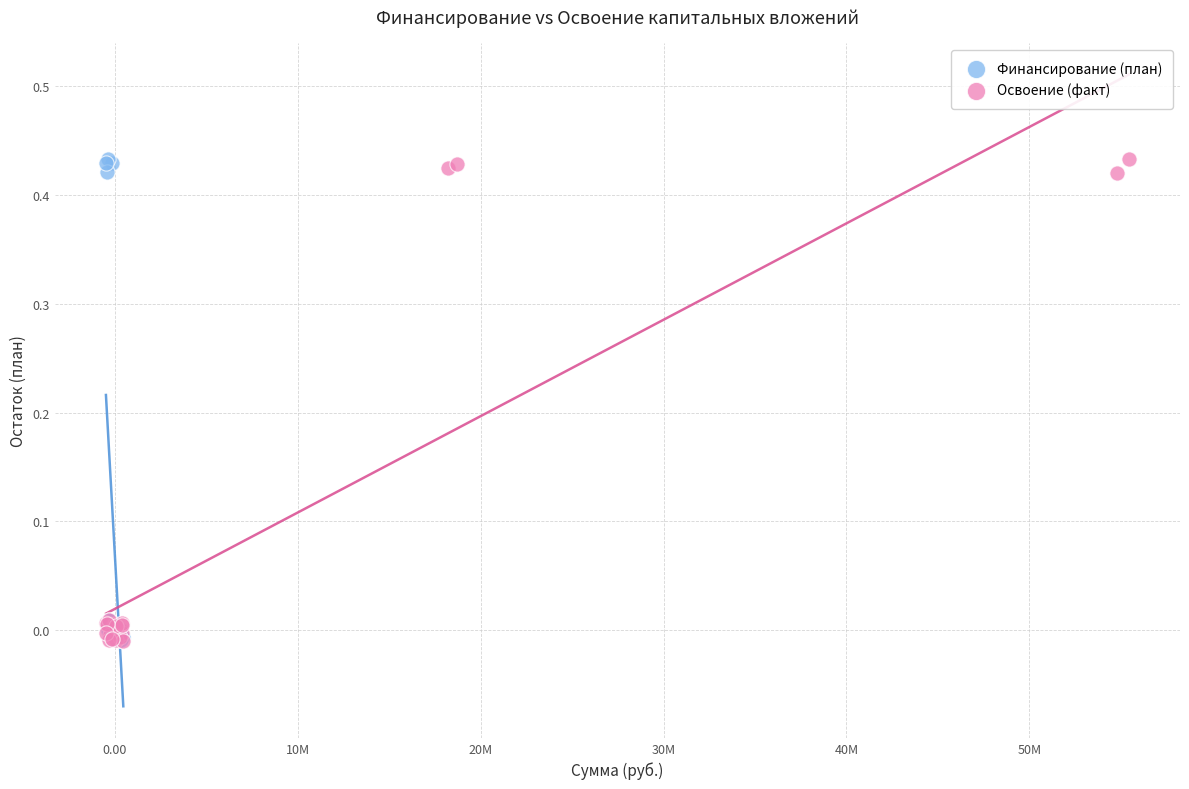

What are all the series names shown in the legend?

Финансирование (план), Освоение (факт)